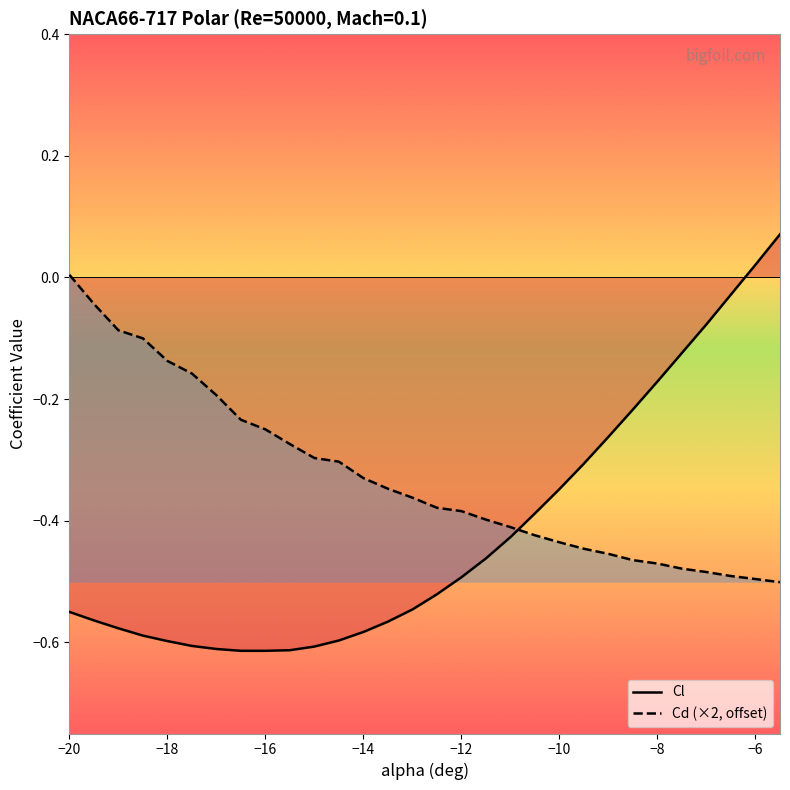

Rank the series by their average value, from highest to lowest.

Cd (×2, offset), Cl